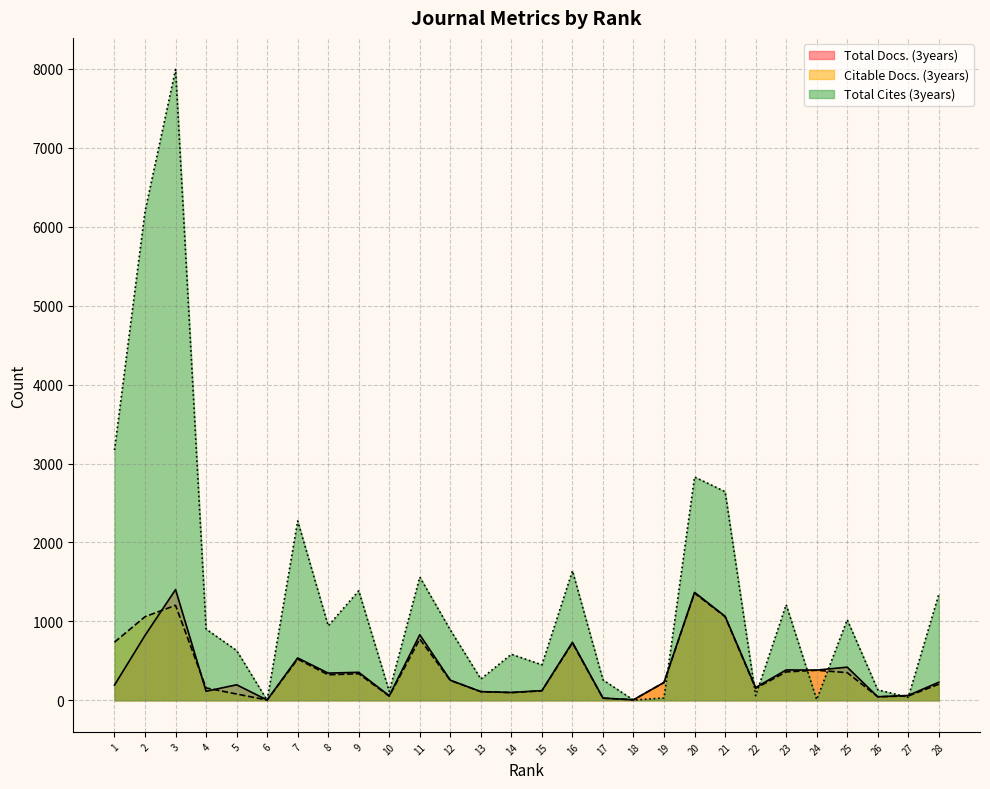

What is the total value across all series at 21?

4769